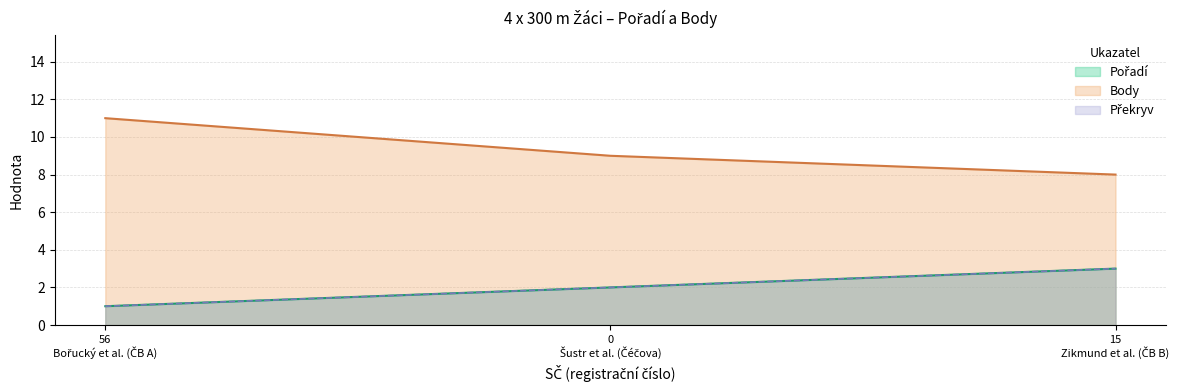

Does the chart display data point markers on the line(s)?

No